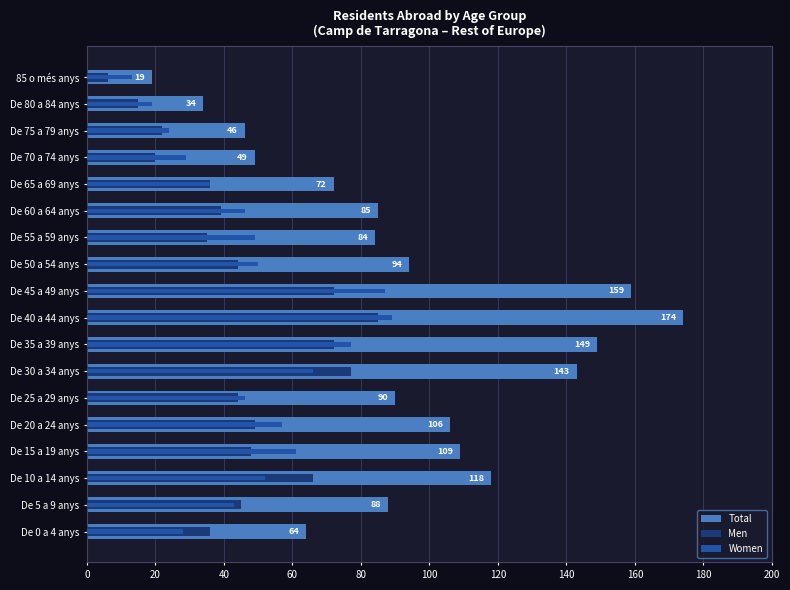

What is the value of the Men bar at the 9th from the left?

85